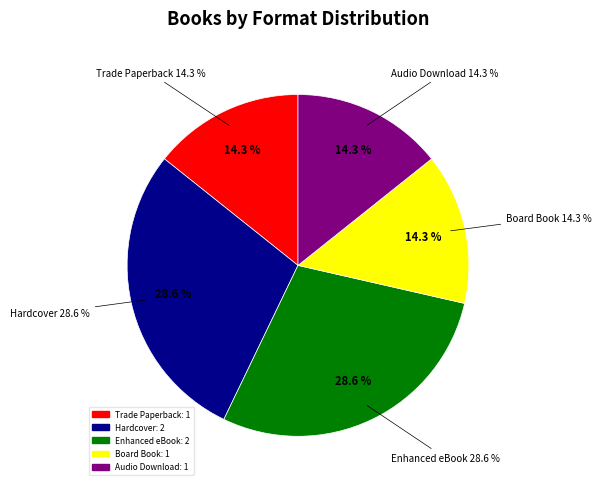

Which category has the smallest portion of the pie?

Trade Paperback